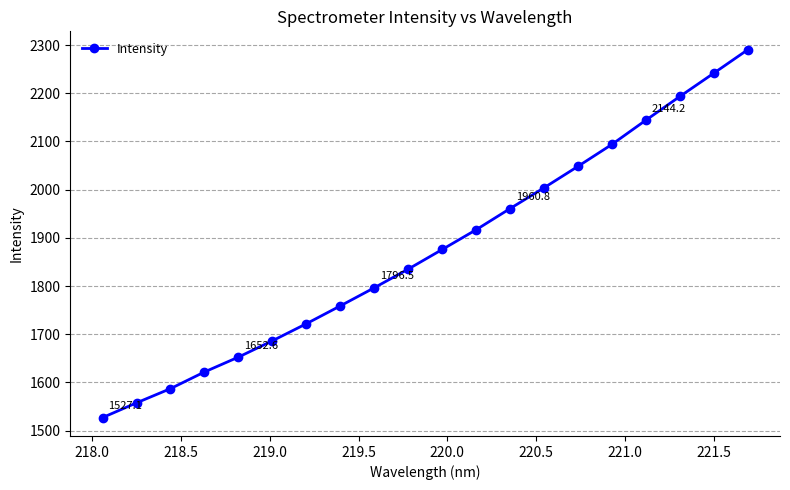

What is the difference between the maximum and minimum values?

763.1